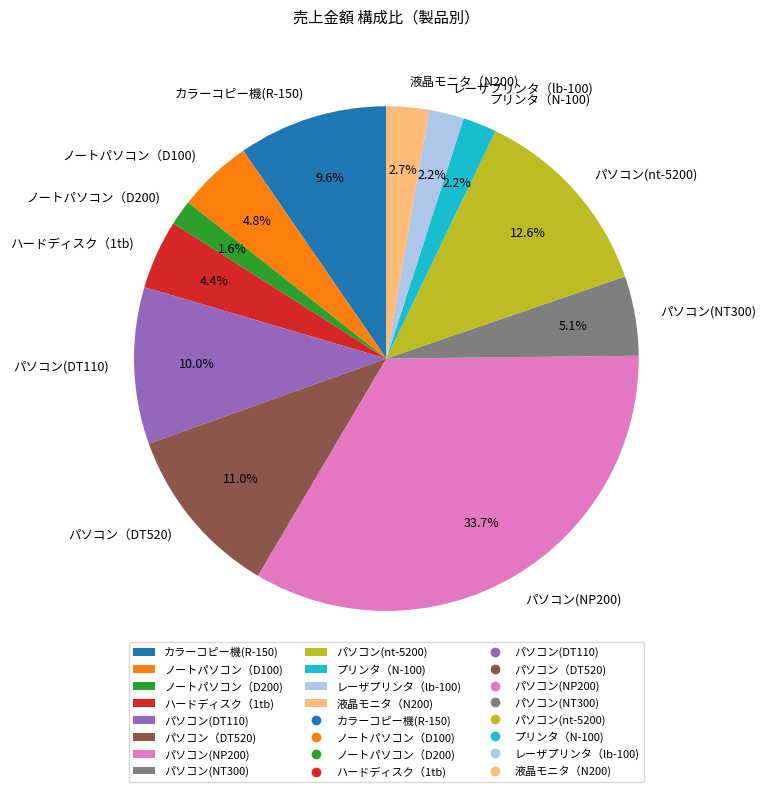

Which category has the smallest portion of the pie?

ノートパソコン（D200)